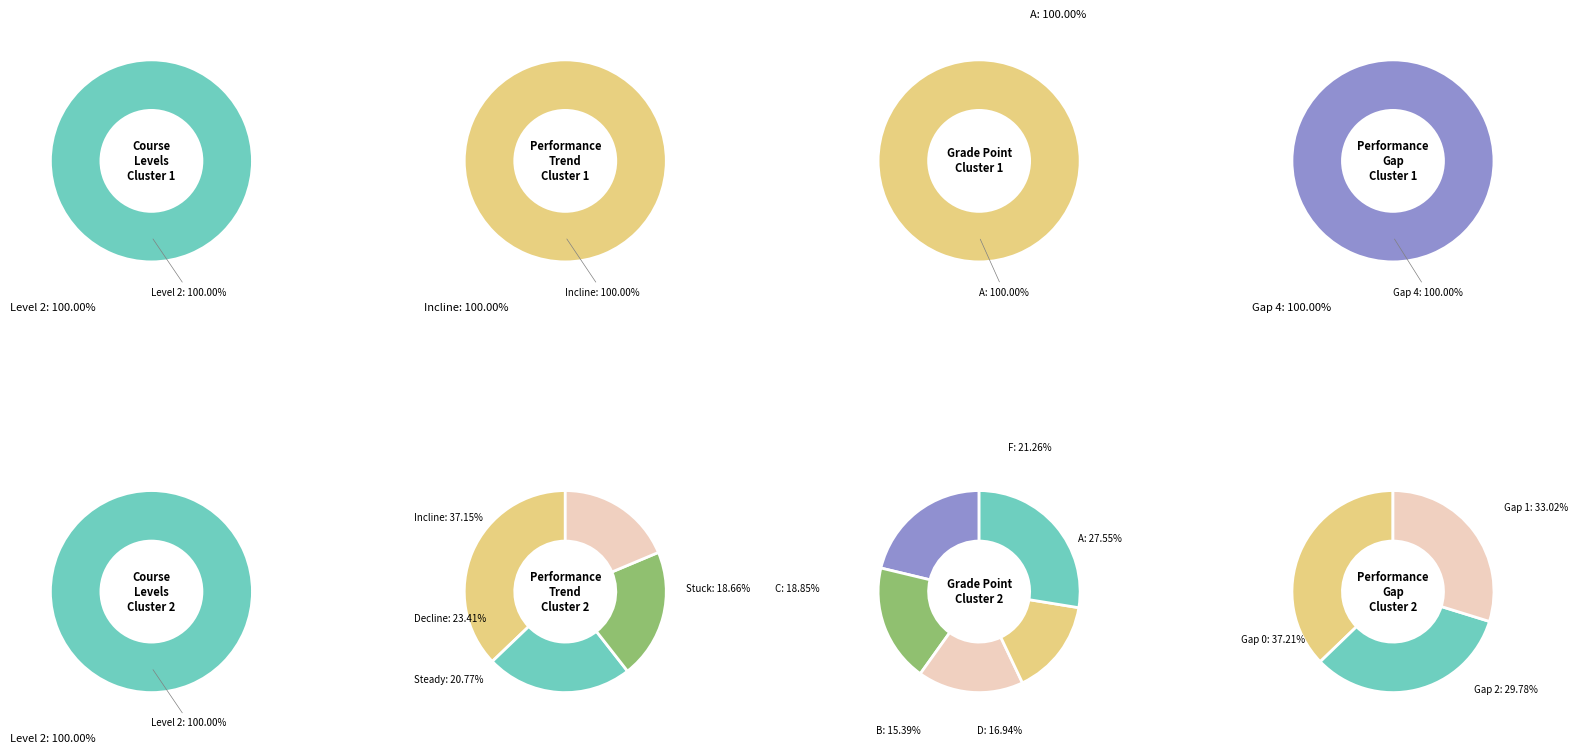

What is the ratio of the value at 8 to the value at 1?

1.0